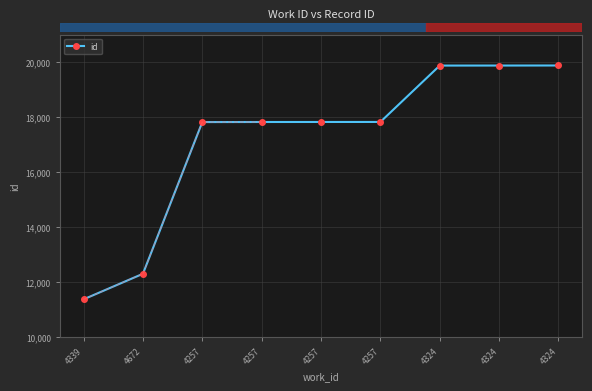

How many data points are less than 17820?

4